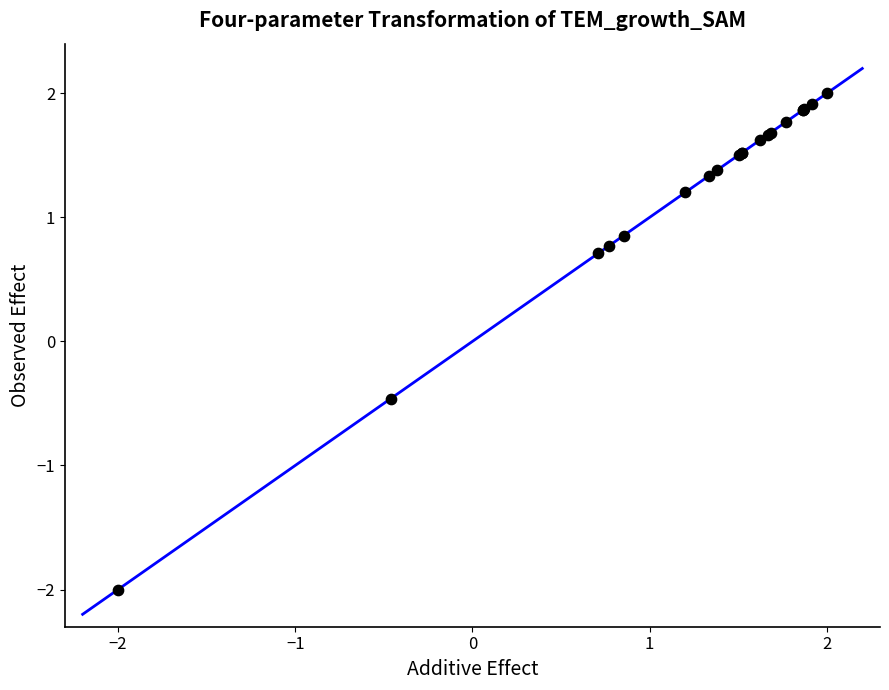

What Y value in the scatter plot is closest to 0?

-0.5